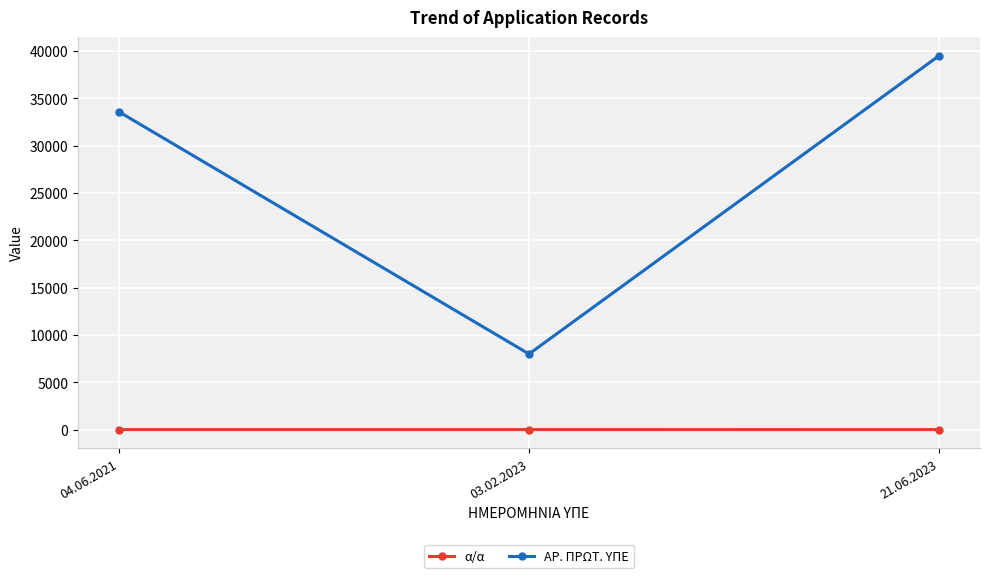

What is the sum of the ΑΡ. ΠΡΩΤ. ΥΠΕ values at 21.06.2023 and 04.06.2021?

73058